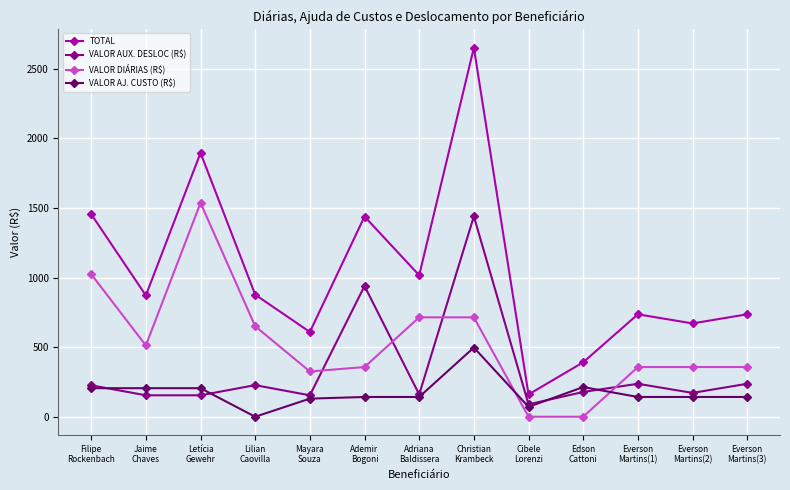

What is the highest value of the VALOR DIÁRIAS (R$) series?

1536.0